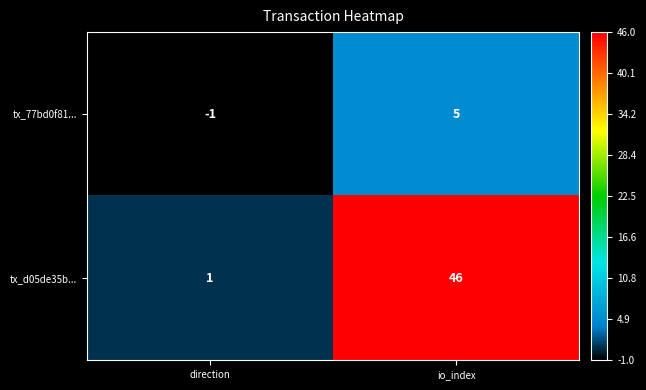

What is the highest value of the tx_d05de35b... series?

46